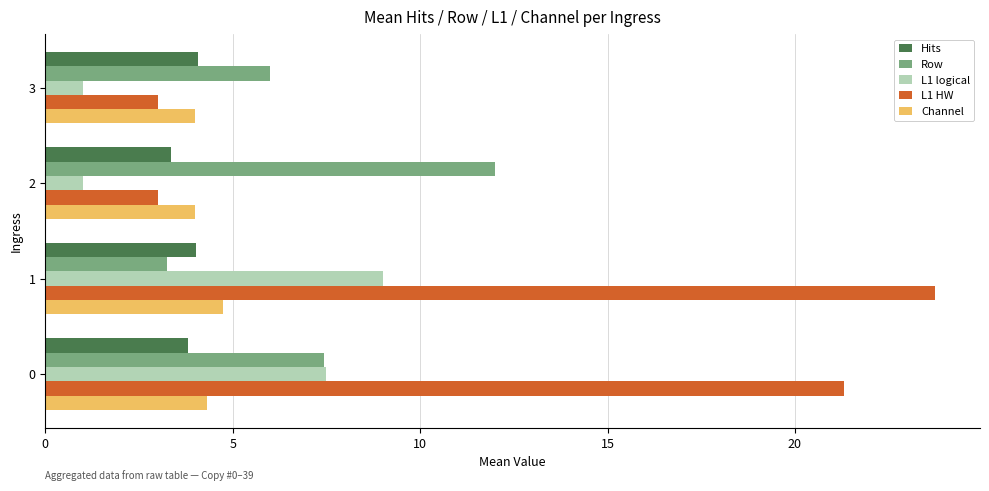

What is the sum of the L1 HW values at 3 and 1?

26.8